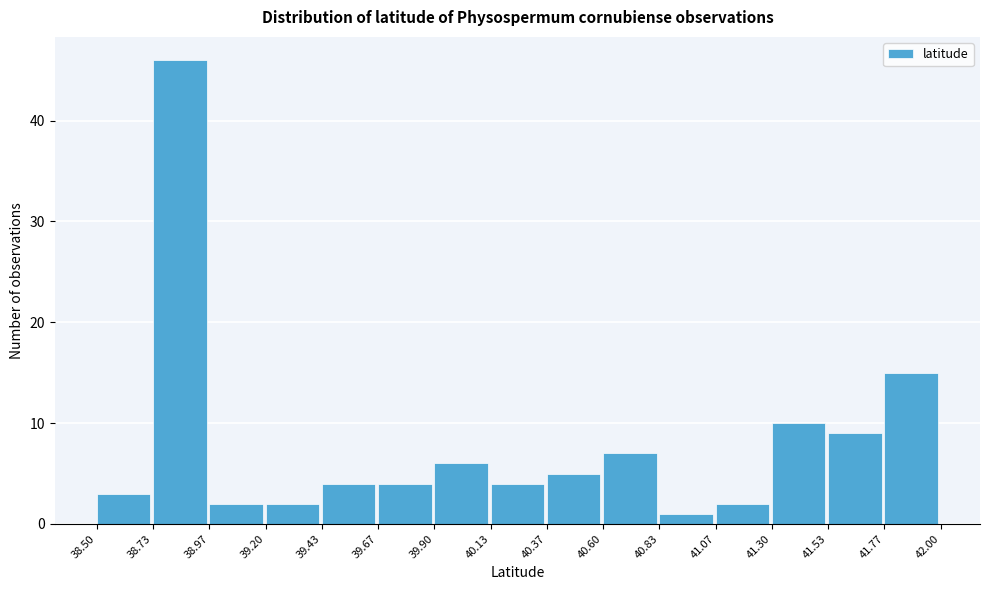

Reading left to right, transcribe this chart: for each bar, give the range it covers on the x-axis and its height. The values are not printed on the chart, so give them approximately, as read against the axis.

38.50 to 38.73: 3
38.73 to 38.97: 46
38.97 to 39.20: 2
39.20 to 39.43: 2
39.43 to 39.67: 4
39.67 to 39.90: 4
39.90 to 40.13: 6
40.13 to 40.37: 4
40.37 to 40.60: 5
40.60 to 40.83: 7
40.83 to 41.07: 1
41.07 to 41.30: 2
41.30 to 41.53: 10
41.53 to 41.77: 9
41.77 to 42.00: 15